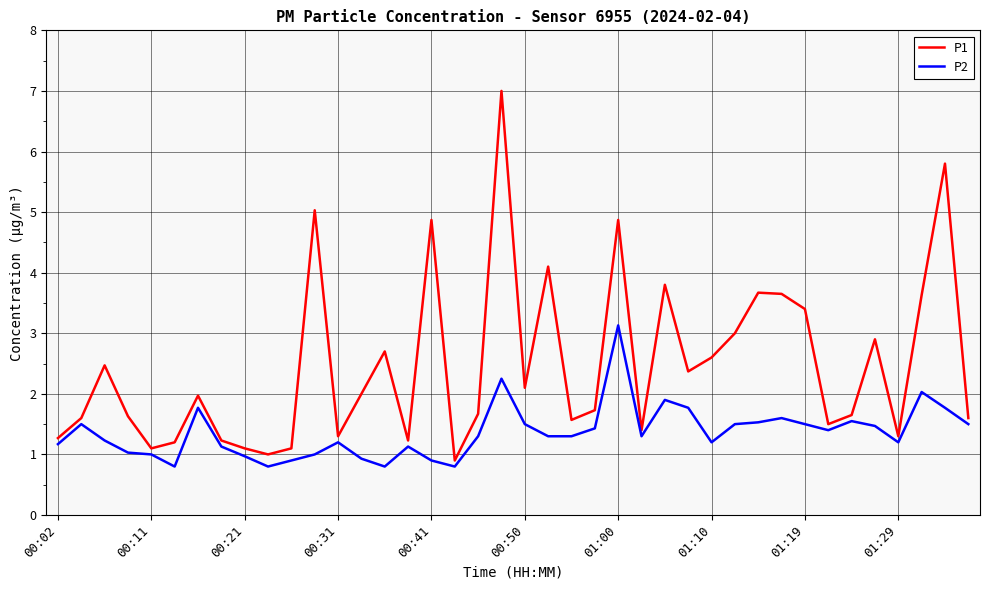

List the series in order of their peak value, lowest first.

P2, P1